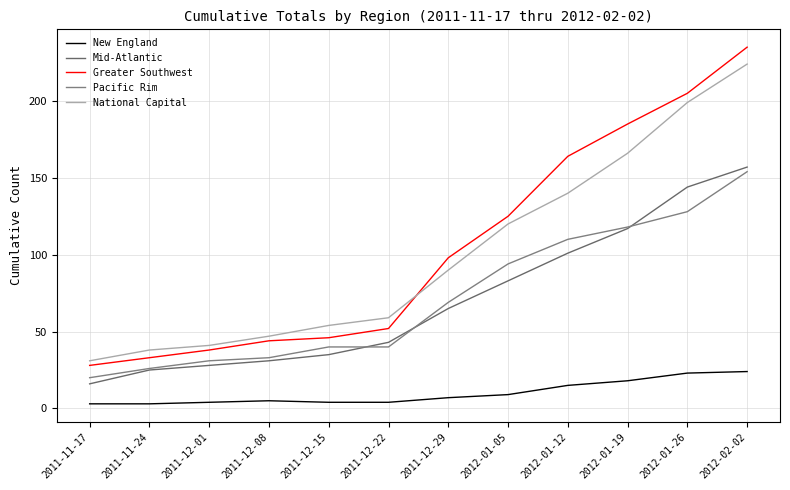

True or false: Mid-Atlantic and New England cross at least once.

False